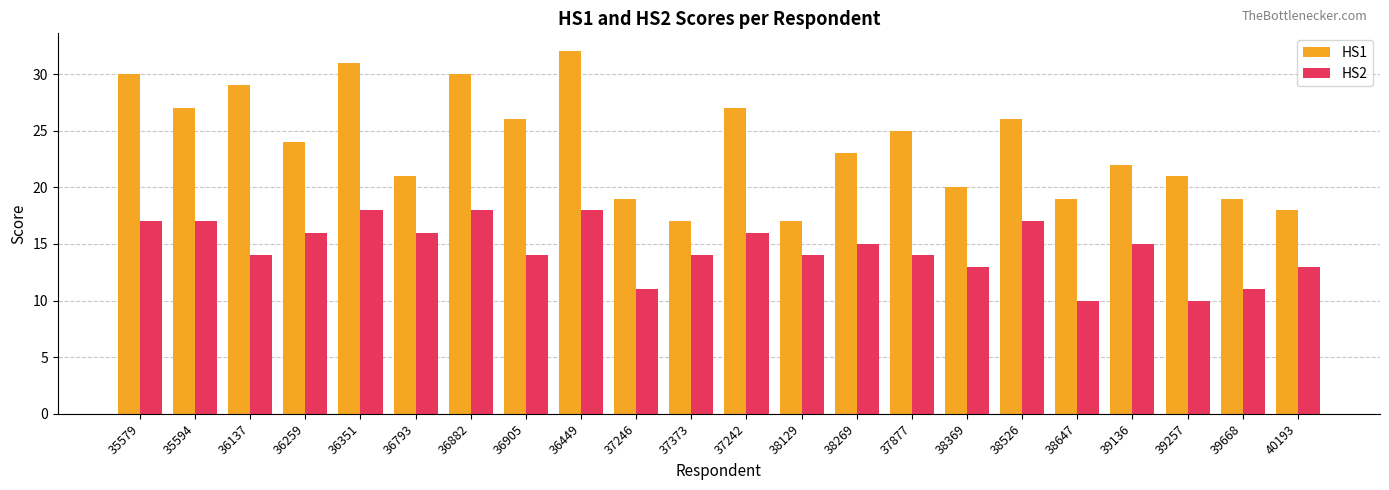

At which category does the chart reach its peak across all series?

36449